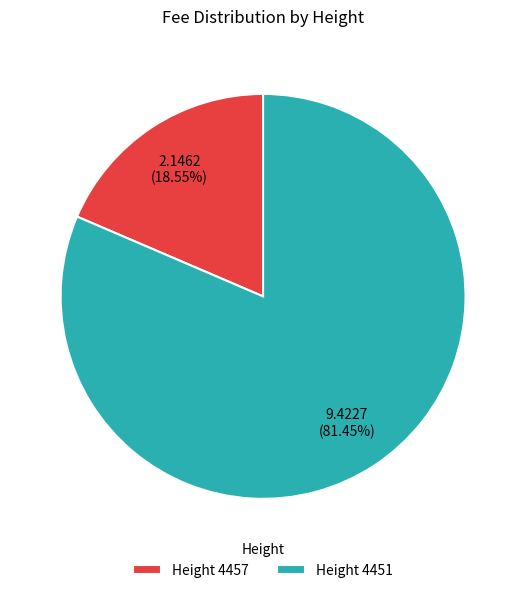

Which slice is the smallest?

Height 4457